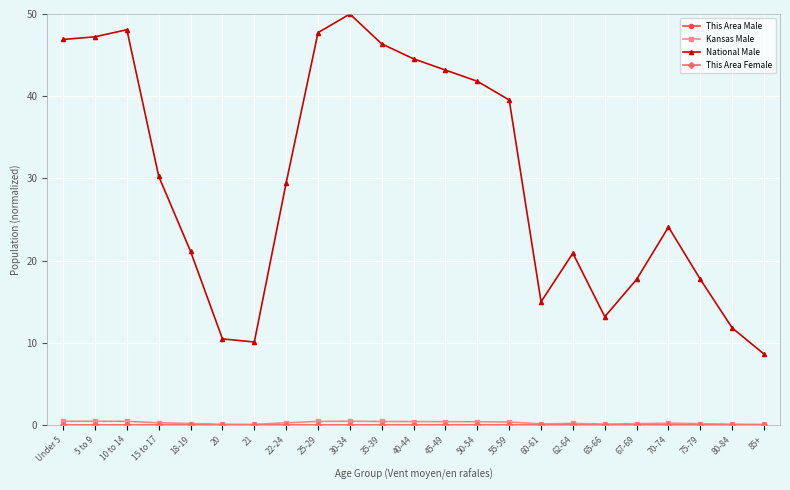

Count the number of data series in this chart.

4